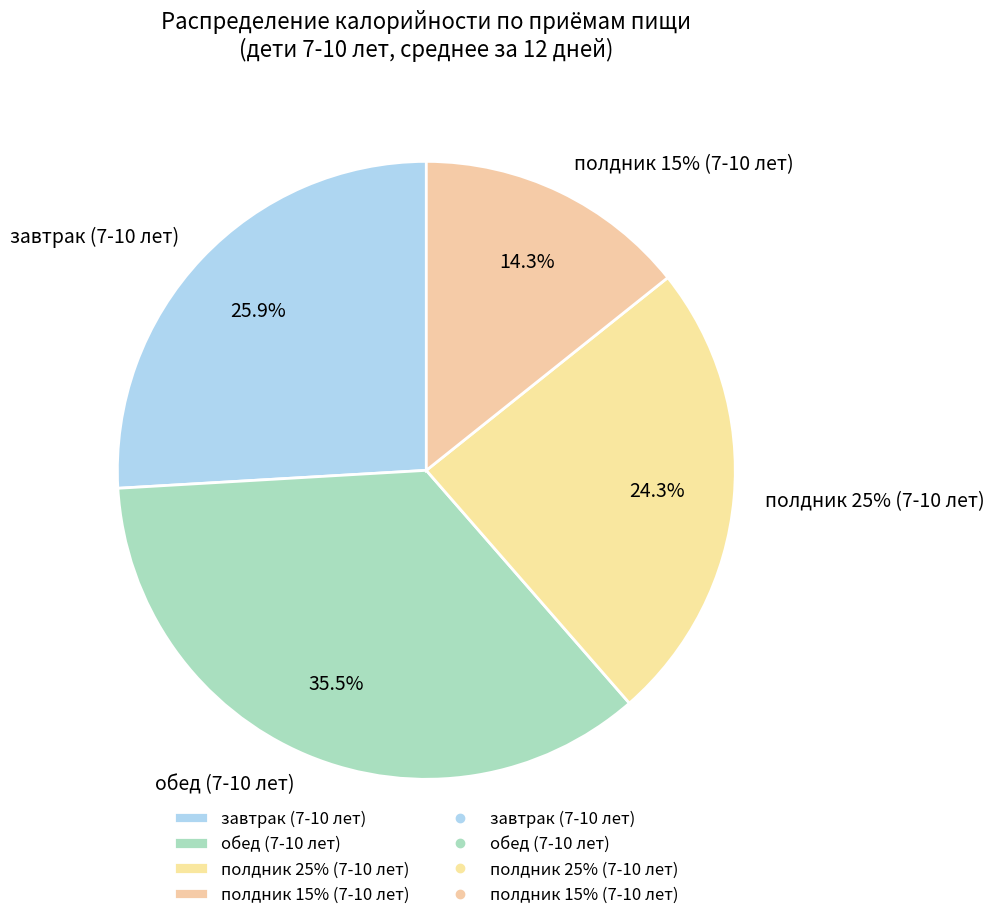

Between завтрак (7-10 лет) and полдник 25% (7-10 лет), which is larger?

завтрак (7-10 лет)